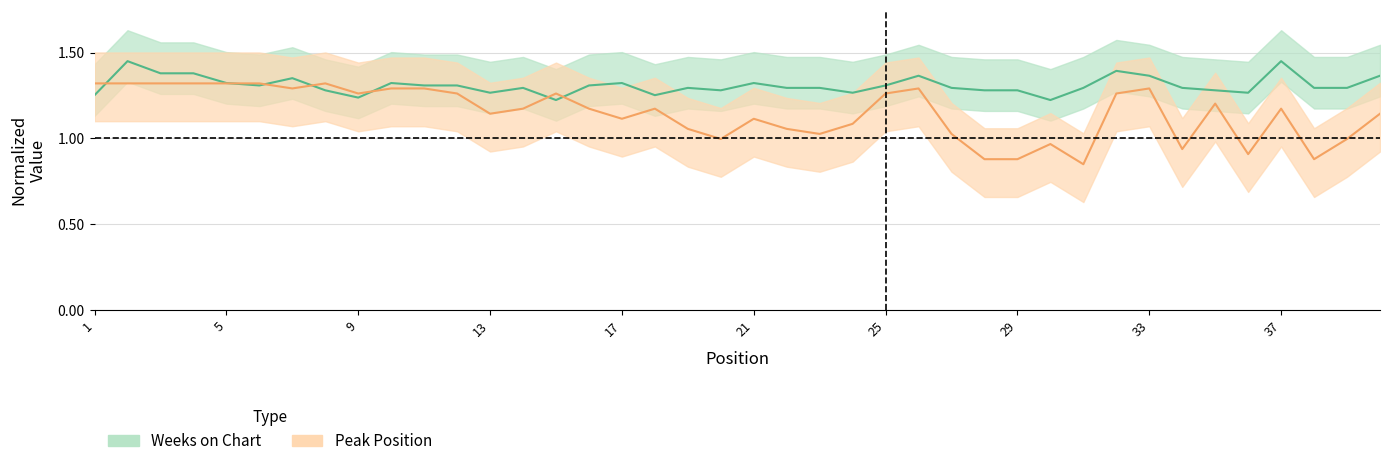

Rank the series by their maximum value, from highest to lowest.

Weeks on Chart, Peak Position